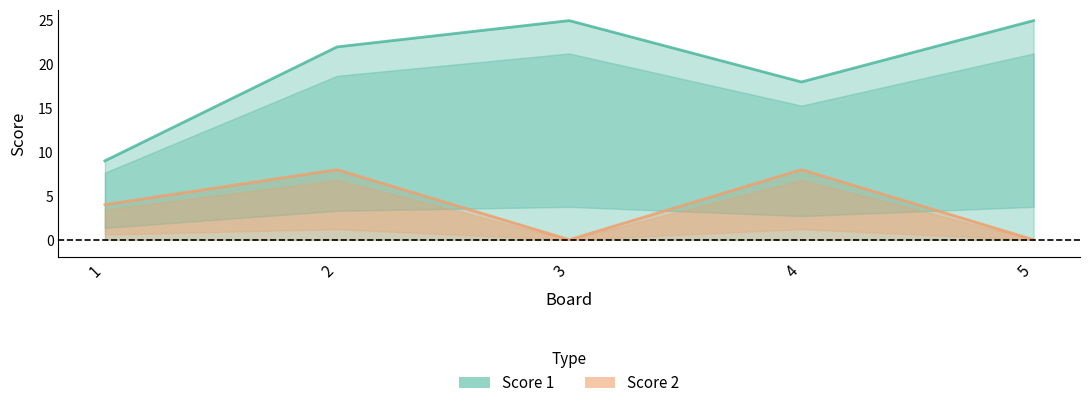

List the series in order of their peak value, highest first.

Score 1 line, Score 2 line